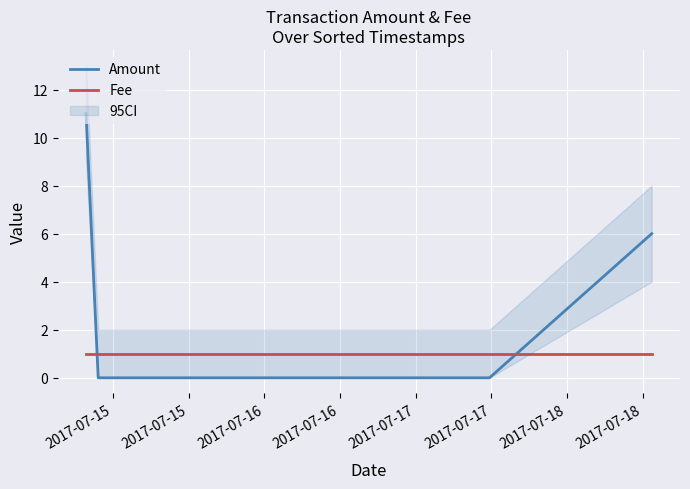

After their last crossing, which series has the higher values: Fee or Amount?

Amount